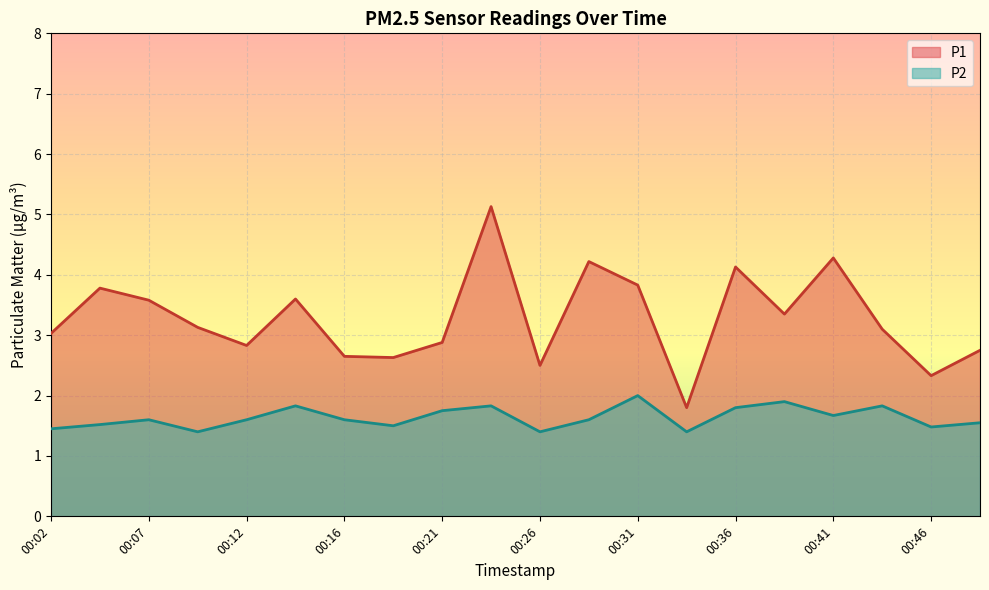

True or false: P2 and P1 cross at least once.

False